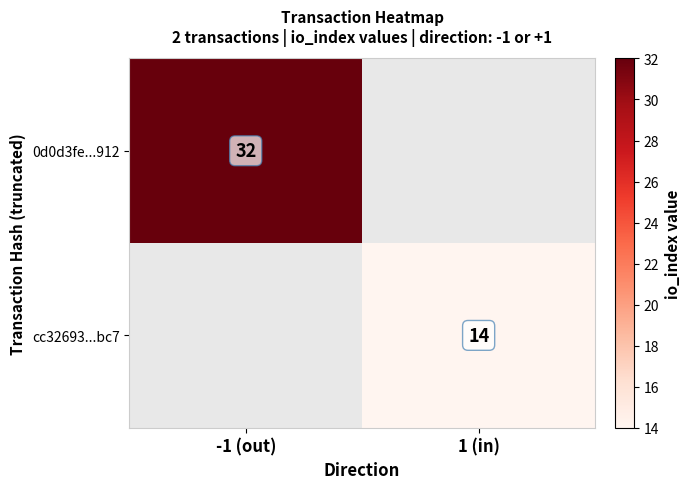

At which category does the chart reach its peak across all series?

-1 (out)